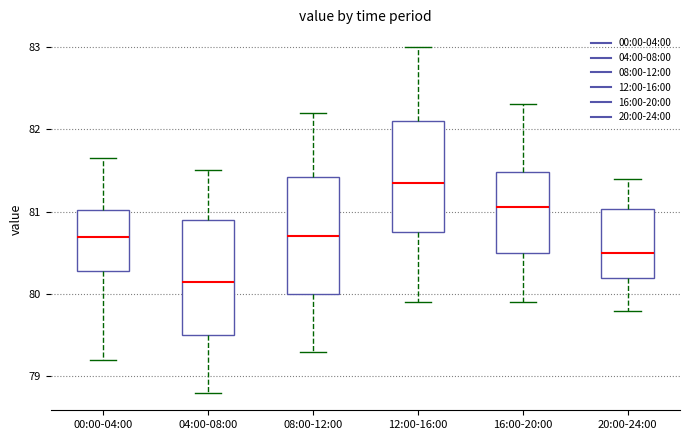

Where does the lower whisker of the box for 12:00-16:00 end on the y-axis? The values are not printed on the chart, so give them approximately, as read against the axis.

79.9